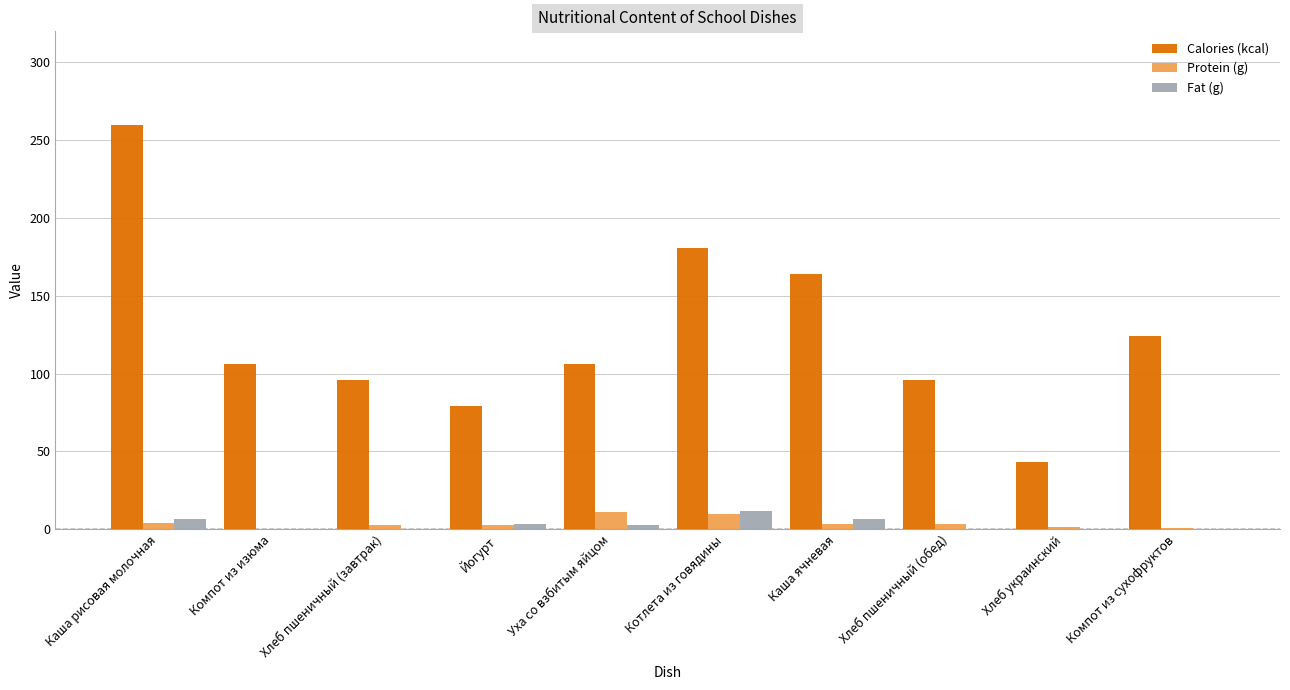

Count the number of categories in the chart.

10